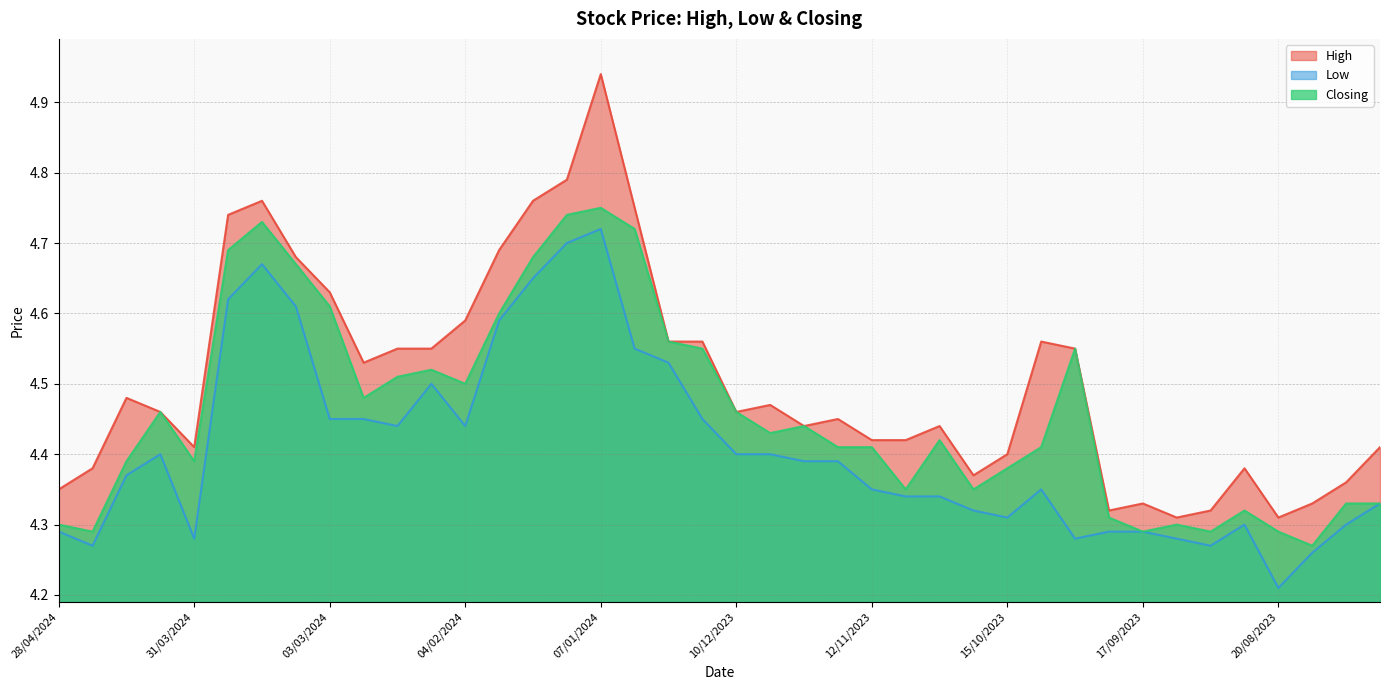

What is the maximum value shown in the chart?

4.9